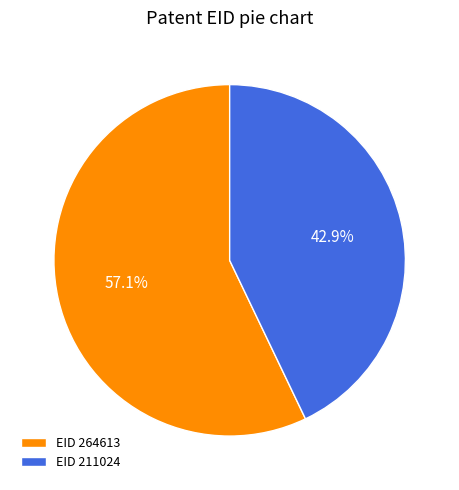

Rank the categories by value from highest to lowest.

EID 264613, EID 211024